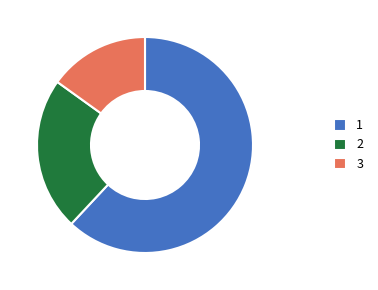

What is the largest slice in the pie chart?

1